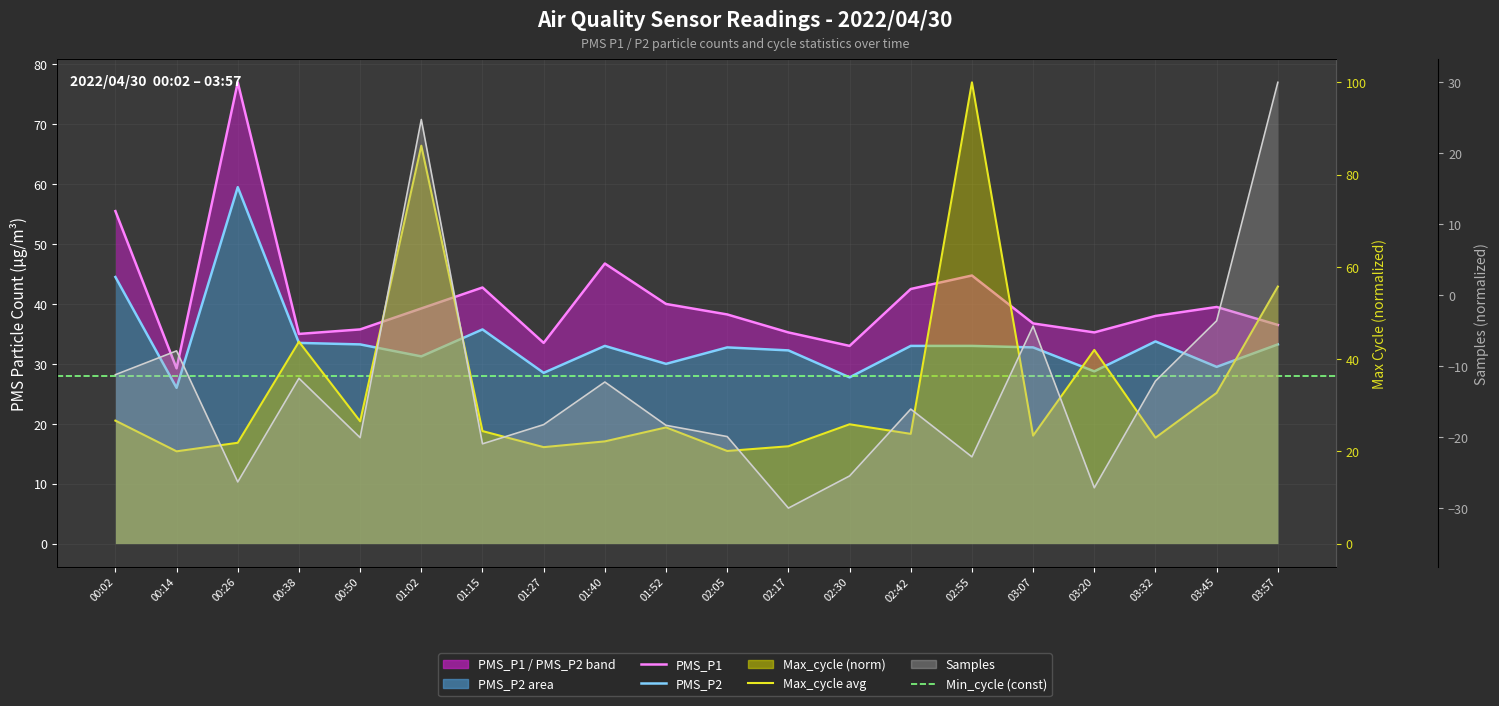

What is the difference between the Max_cycle values at 03:07 and 03:20?

18.6